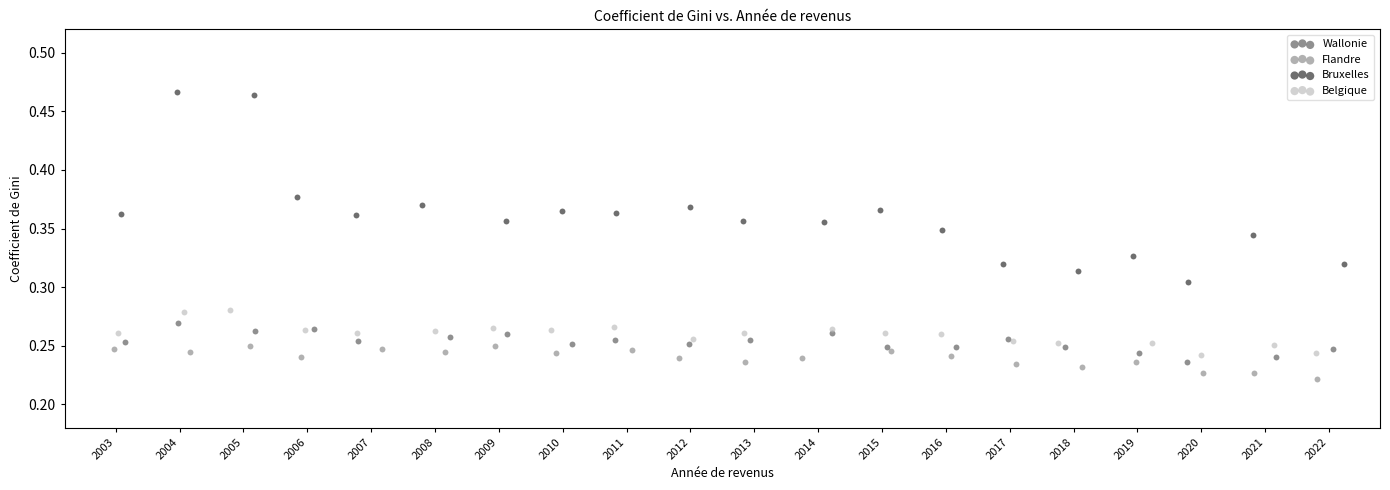

What are all the series names shown in the legend?

Wallonie, Flandre, Bruxelles, Belgique